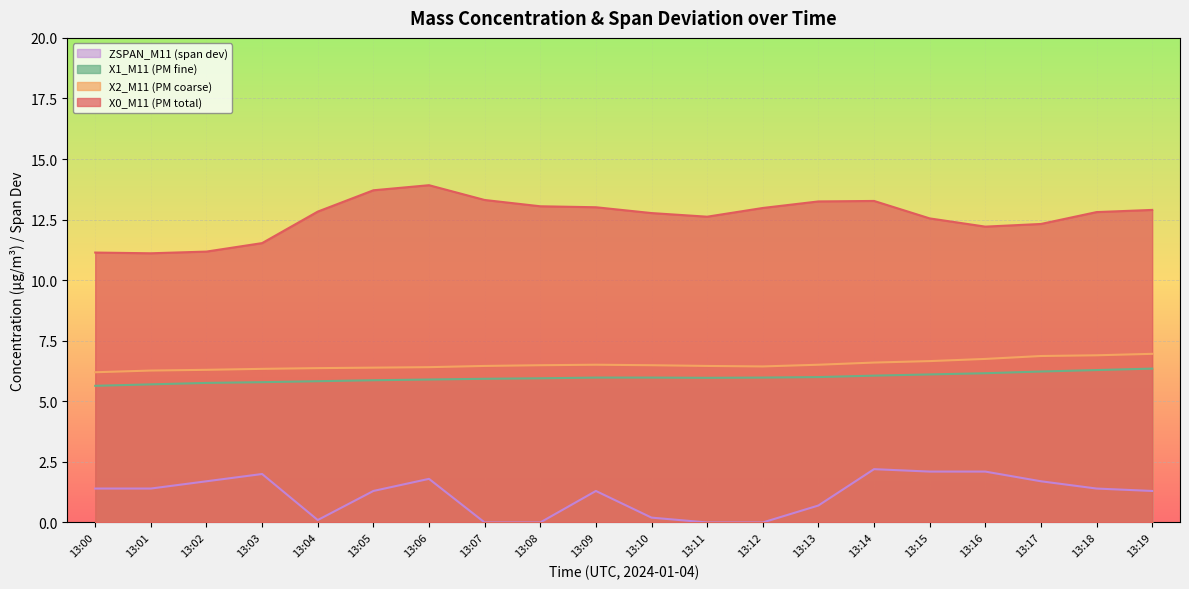

True or false: X1_M11 (PM fine) and X2_M11 (PM coarse) cross at least once.

False